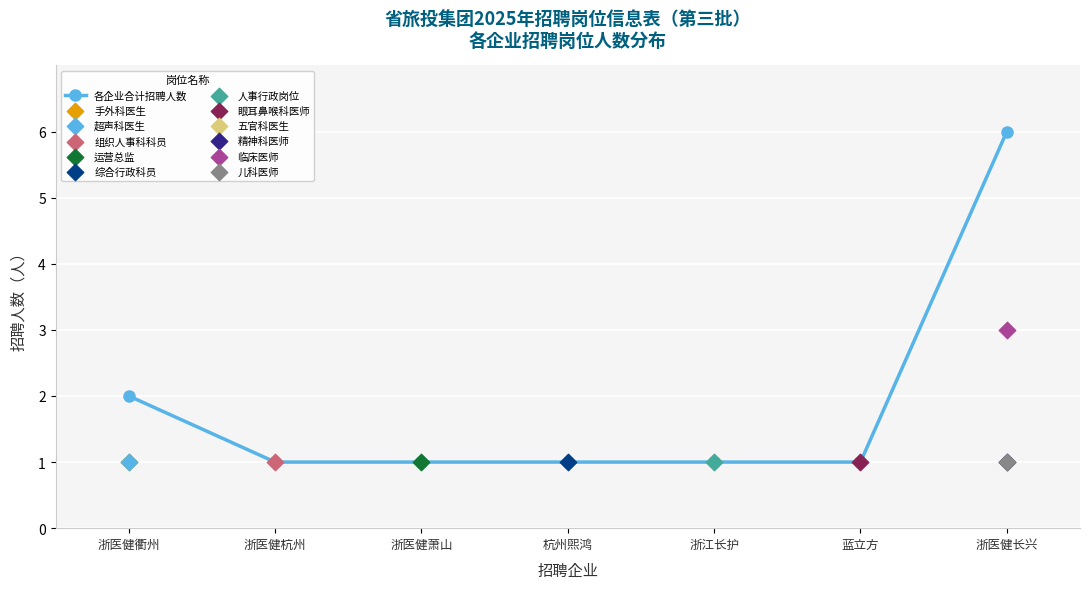

Between 杭州煕鸿 and 浙医健长兴, which is larger?

浙医健长兴